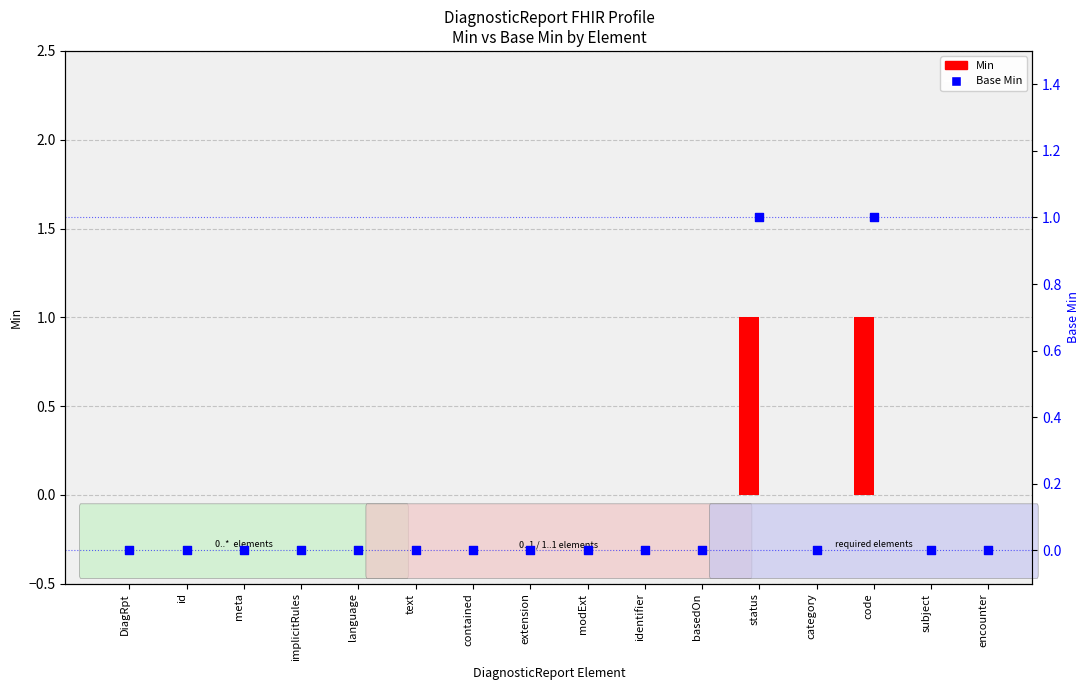

What are all the series names shown in the legend?

Min, Base Min